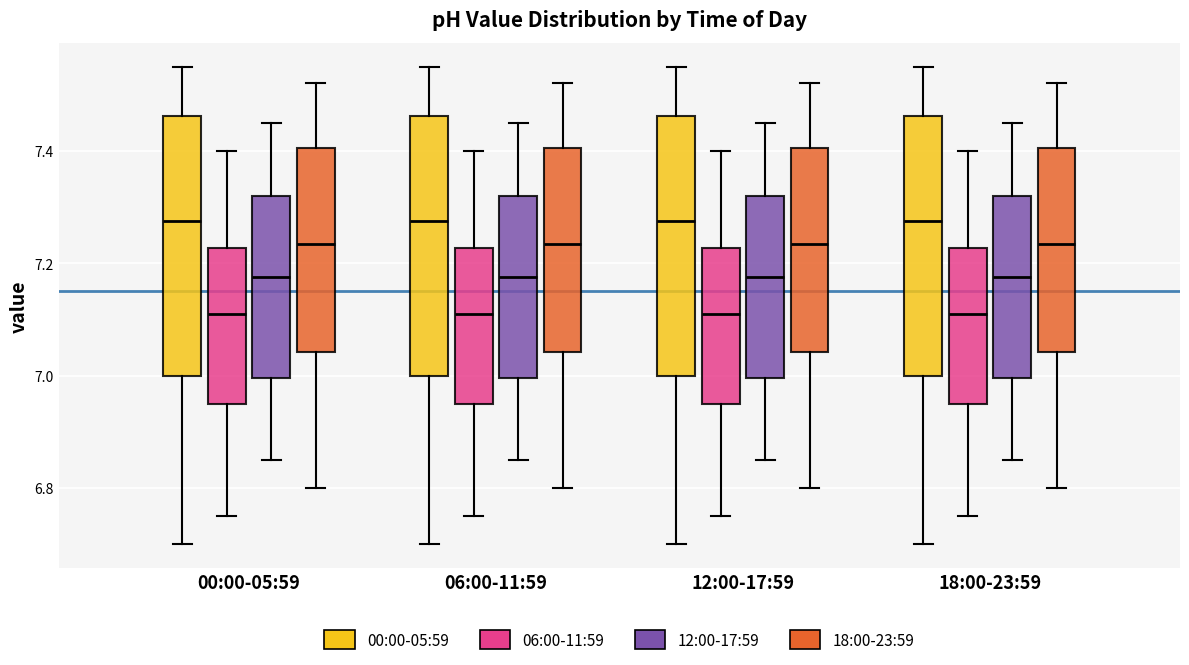

Reading left to right, read every box against the y-axis: the position of its median line, the range the box covers, and the ends of its whiskers. The values are not printed on the chart, so give them approximately, as read against the axis.

00:00-05:59 (00:00-05:59): median 7.28, box 7.00 to 7.46, whiskers 6.70 to 7.56
00:00-05:59 (06:00-11:59): median 7.12, box 6.96 to 7.22, whiskers 6.76 to 7.40
00:00-05:59 (12:00-17:59): median 7.18, box 7.00 to 7.32, whiskers 6.86 to 7.46
00:00-05:59 (18:00-23:59): median 7.24, box 7.04 to 7.40, whiskers 6.80 to 7.52
06:00-11:59 (00:00-05:59): median 7.28, box 7.00 to 7.46, whiskers 6.70 to 7.56
06:00-11:59 (06:00-11:59): median 7.12, box 6.96 to 7.22, whiskers 6.76 to 7.40
06:00-11:59 (12:00-17:59): median 7.18, box 7.00 to 7.32, whiskers 6.86 to 7.46
06:00-11:59 (18:00-23:59): median 7.24, box 7.04 to 7.40, whiskers 6.80 to 7.52
12:00-17:59 (00:00-05:59): median 7.28, box 7.00 to 7.46, whiskers 6.70 to 7.56
12:00-17:59 (06:00-11:59): median 7.12, box 6.96 to 7.22, whiskers 6.76 to 7.40
12:00-17:59 (12:00-17:59): median 7.18, box 7.00 to 7.32, whiskers 6.86 to 7.46
12:00-17:59 (18:00-23:59): median 7.24, box 7.04 to 7.40, whiskers 6.80 to 7.52
18:00-23:59 (00:00-05:59): median 7.28, box 7.00 to 7.46, whiskers 6.70 to 7.56
18:00-23:59 (06:00-11:59): median 7.12, box 6.96 to 7.22, whiskers 6.76 to 7.40
18:00-23:59 (12:00-17:59): median 7.18, box 7.00 to 7.32, whiskers 6.86 to 7.46
18:00-23:59 (18:00-23:59): median 7.24, box 7.04 to 7.40, whiskers 6.80 to 7.52